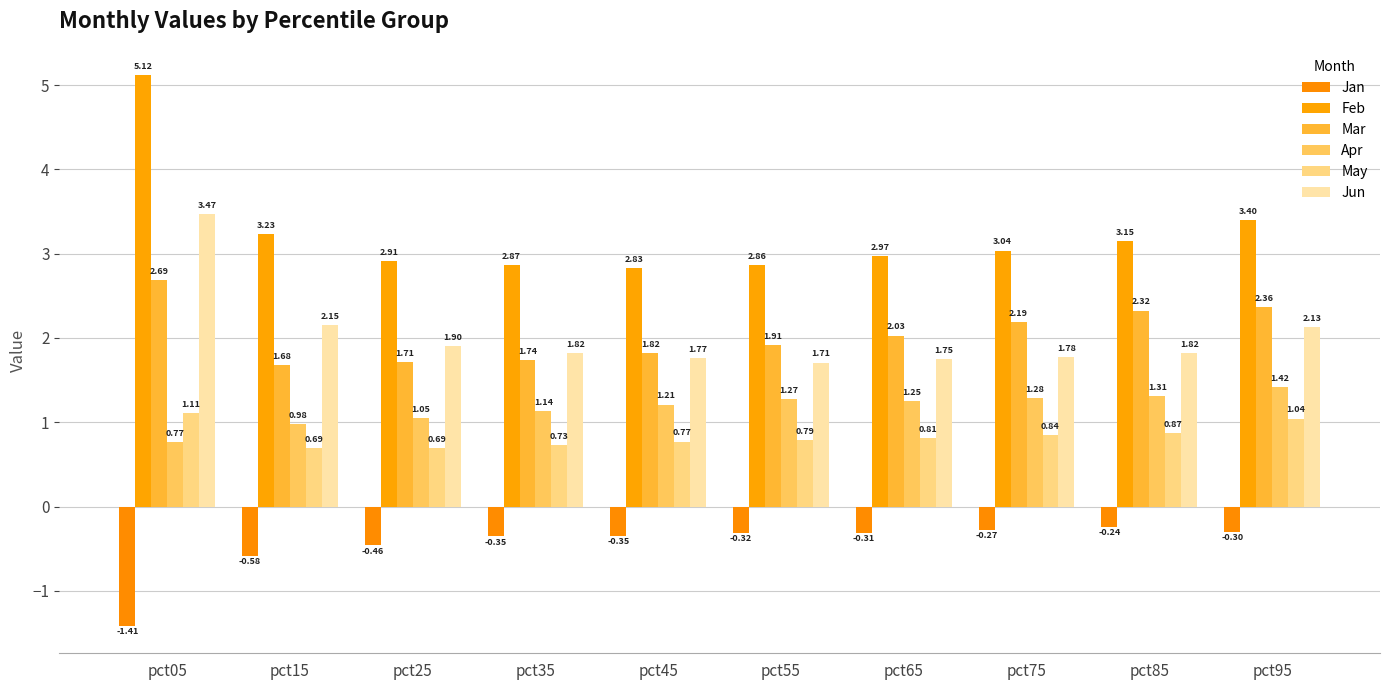

What is the value of the Jun bar at the 9th from the left?

1.8